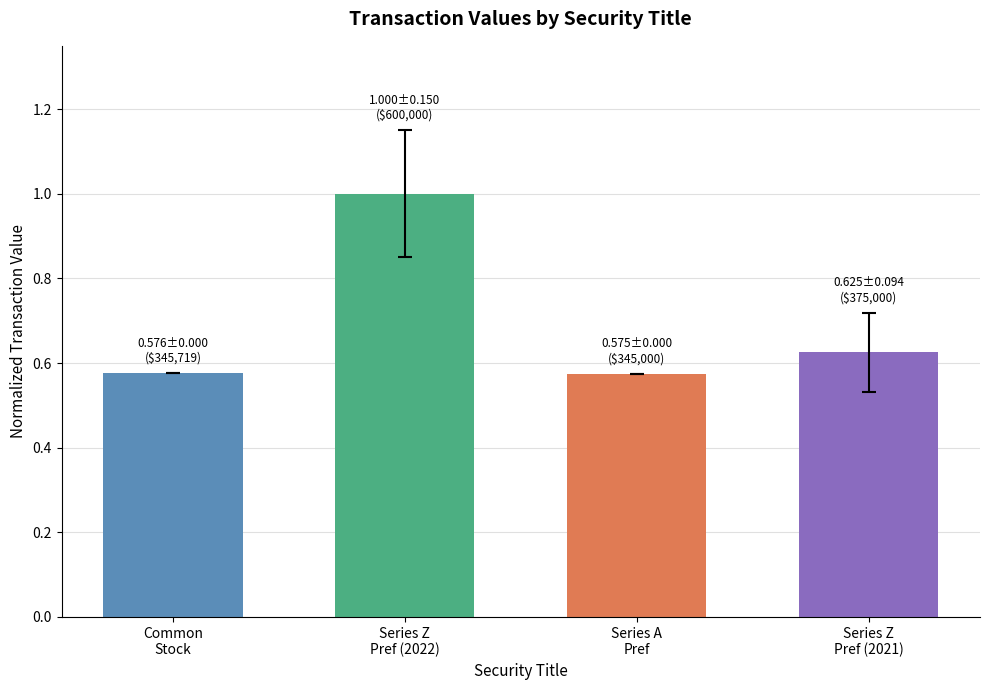

What is the maximum value shown in the chart?

1.0